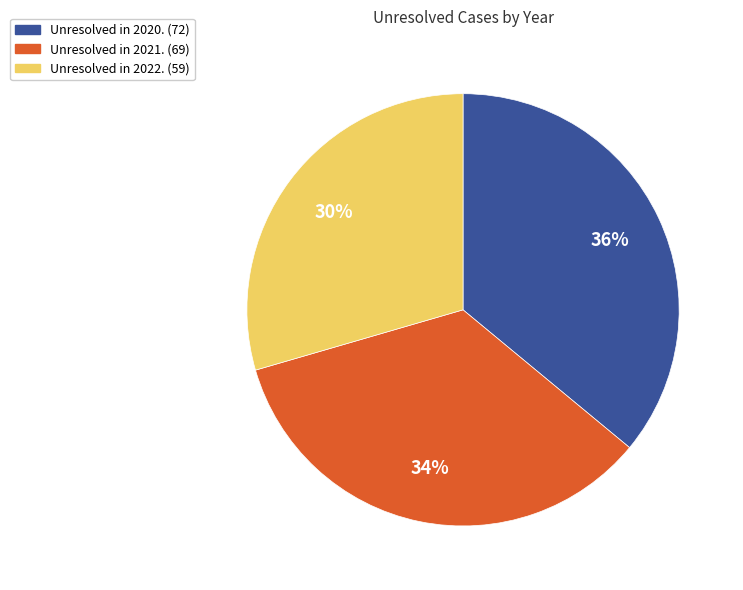

To the nearest percent, what is the average slice percentage?

33%